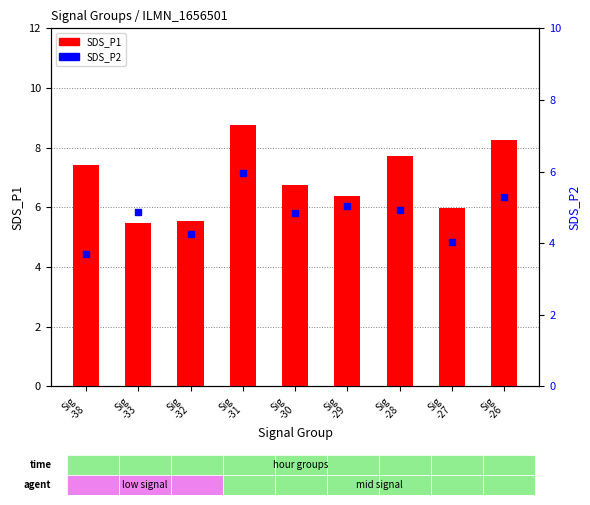

Which series reaches the minimum Y coordinate?

SDS_P2